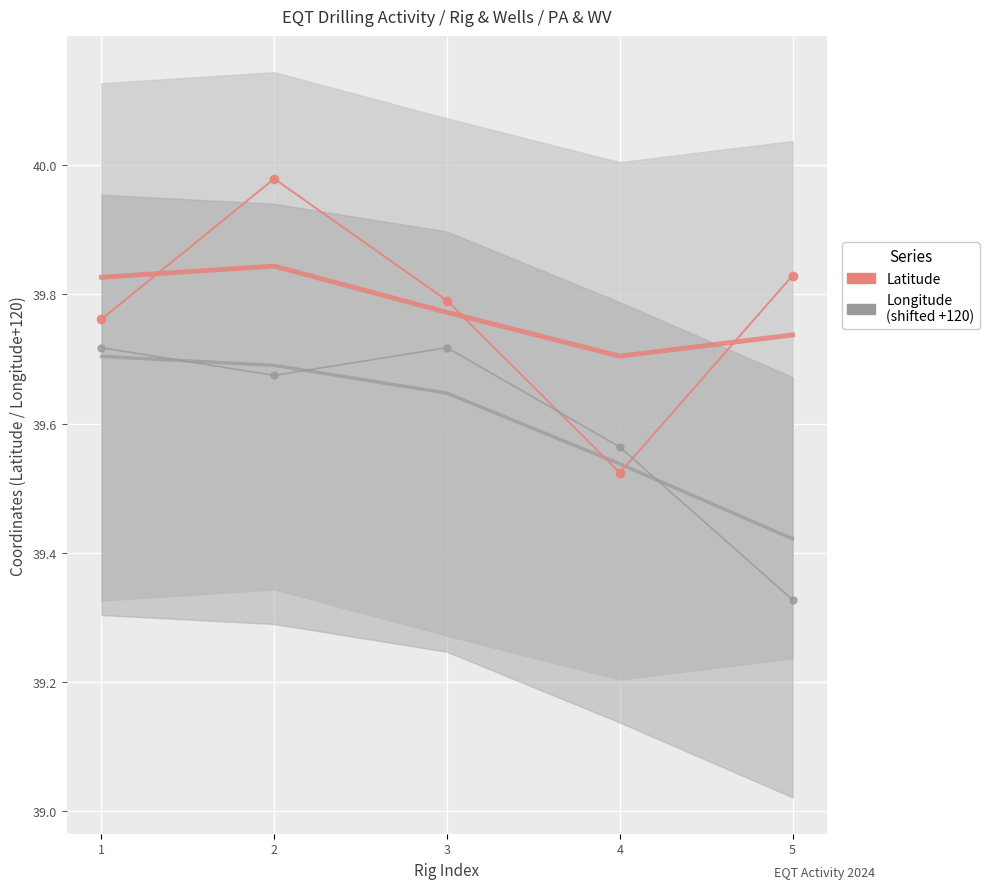

Reading left to right, what are all the values shown in this chart?

Latitude: 39.8	40.0	39.8	39.5	39.8
Longitude (shifted): 39.7	39.7	39.7	39.6	39.3